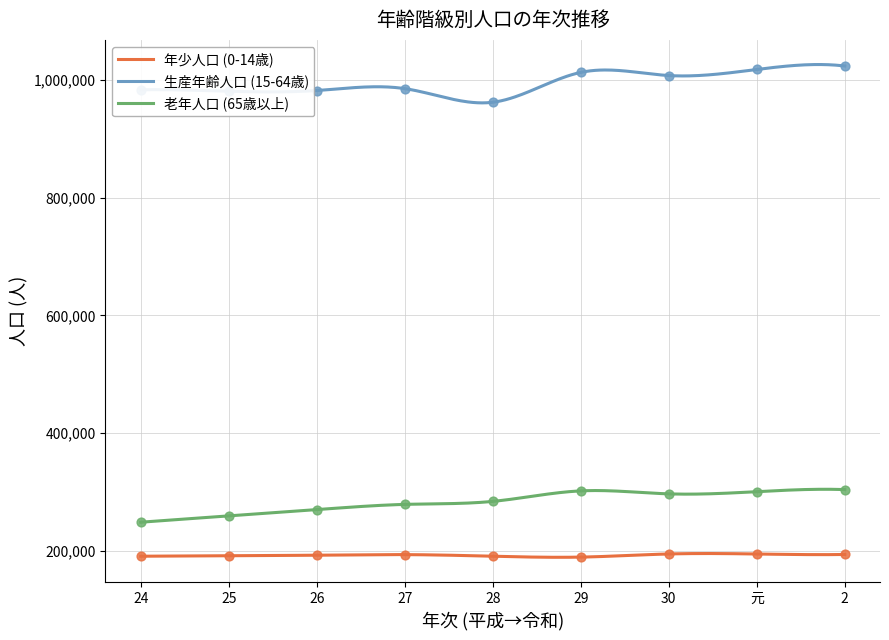

Is the value of 年少人口 (0-14歳) at 30 greater than the value of 老年人口 (65歳以上) at 元?

No